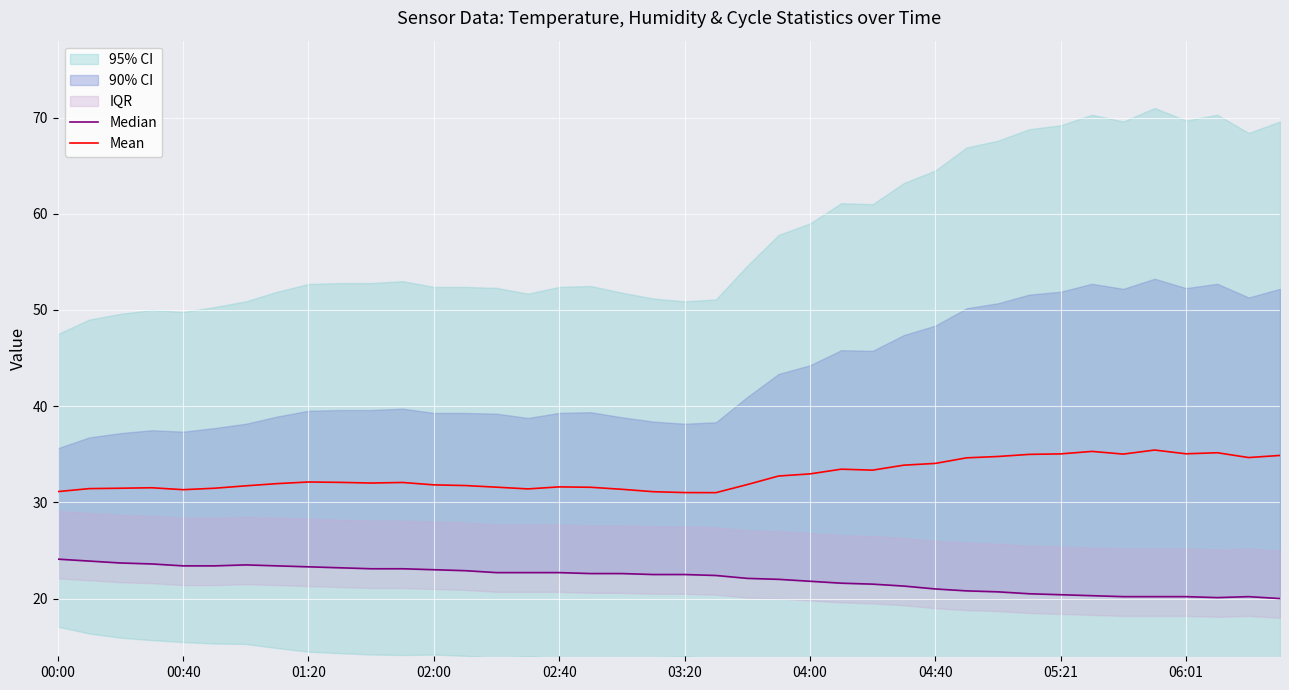

What is the average value of the Median series?

22.1